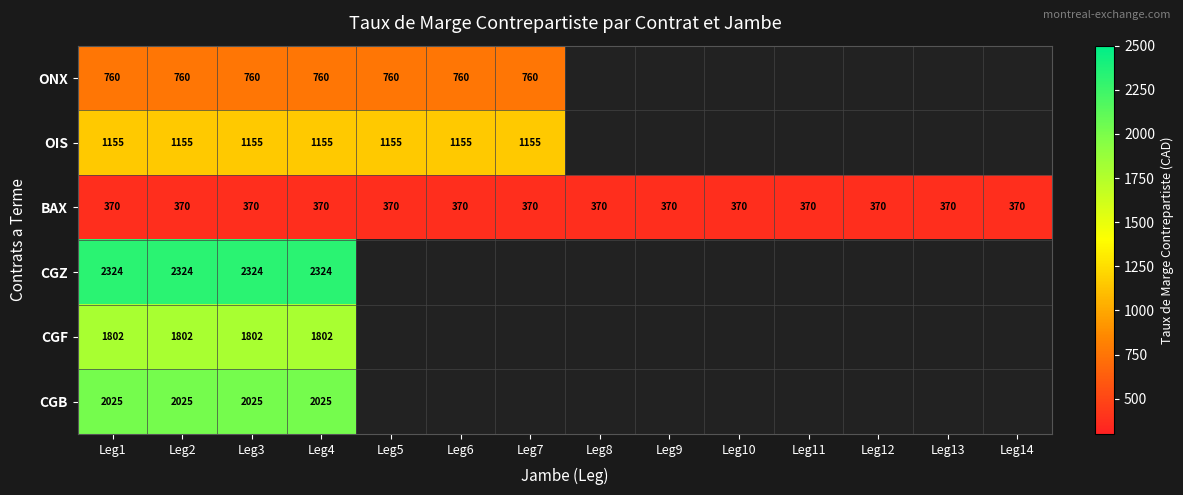

The value of BAX at Leg14 is 370.0. True or false?

True